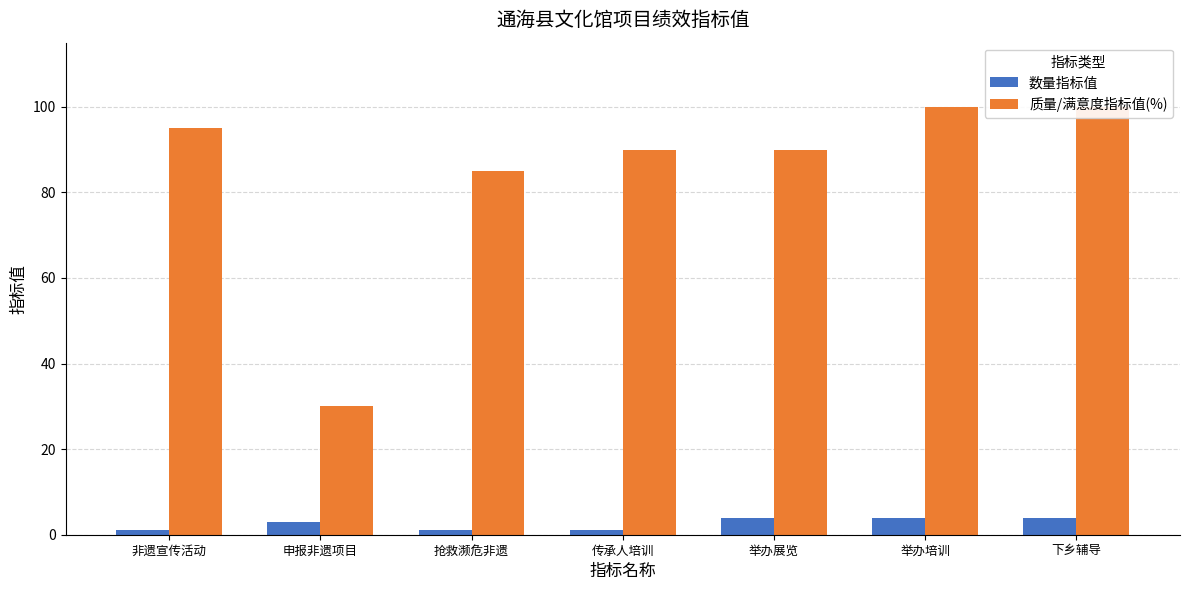

Reading left to right, extract all data points from this chart.

数量指标值: 1	3	1	1	4	4	4
质量/满意度指标值(%): 95	30	85	90	90	100	100